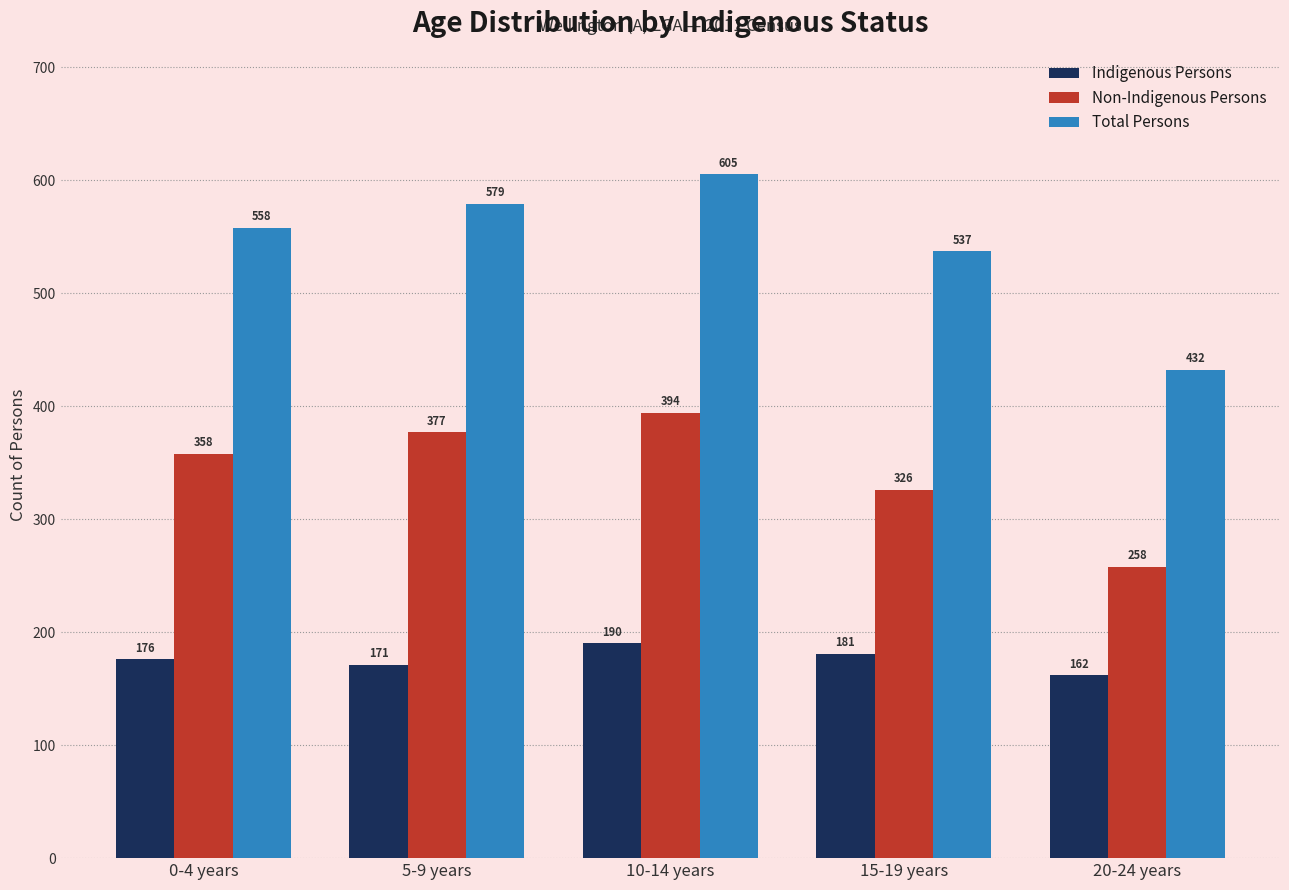

What is the maximum value for Non-Indigenous Persons?

394